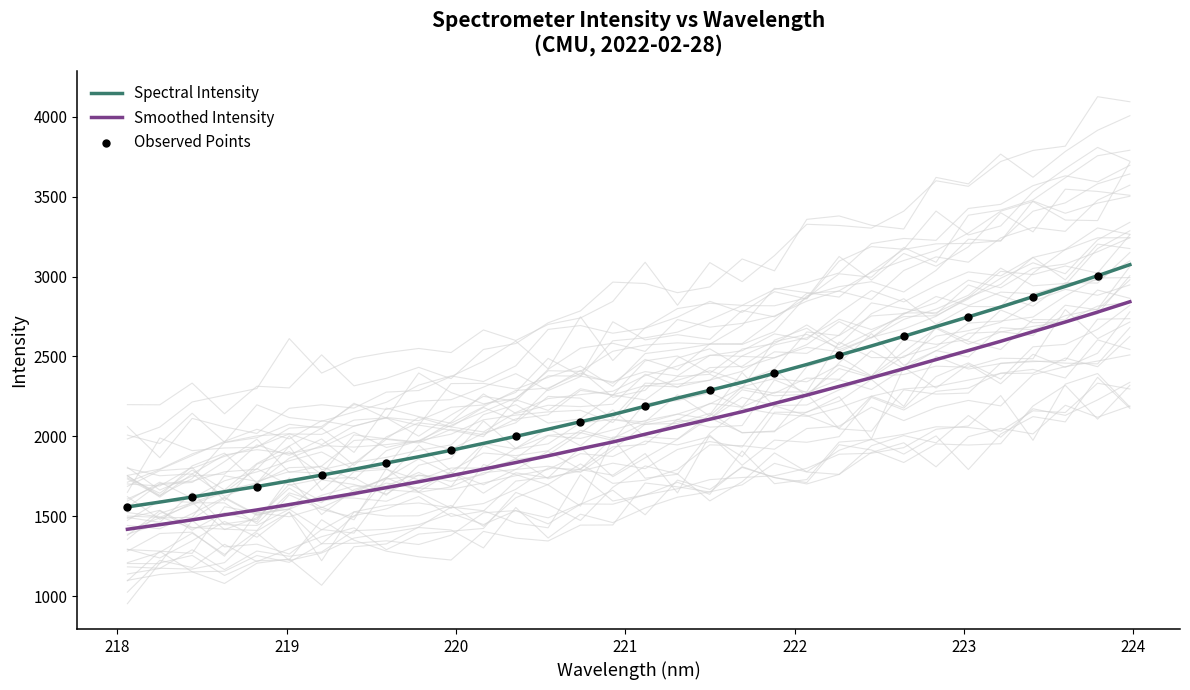

What is the highest value of the Smoothed Intensity series?

2842.3